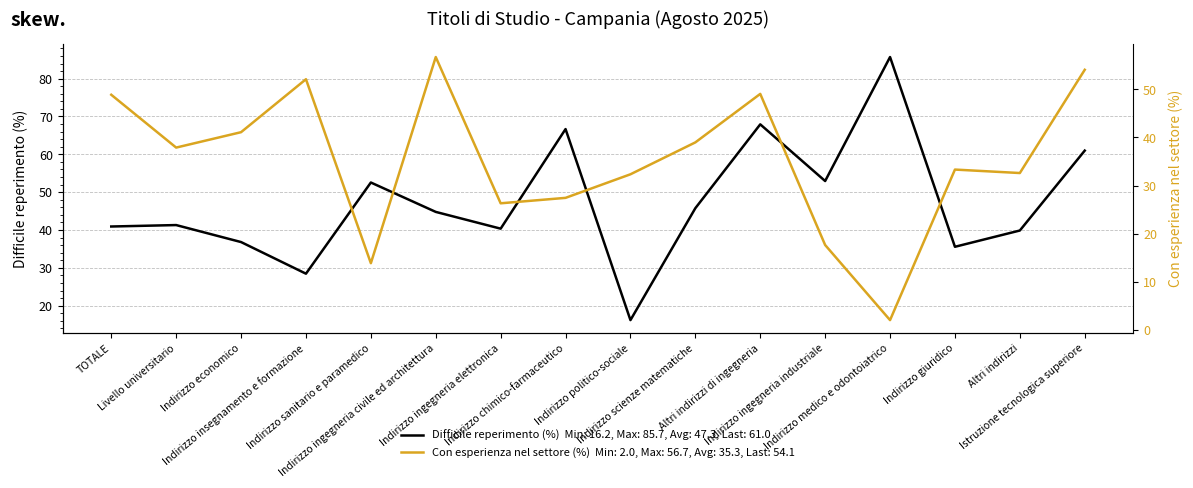

What is the greatest value displayed?

85.7